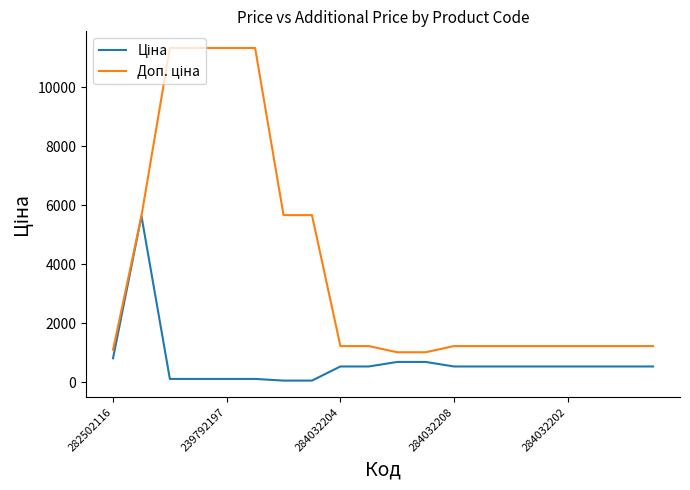

What is the maximum value shown in the chart?

11334.0